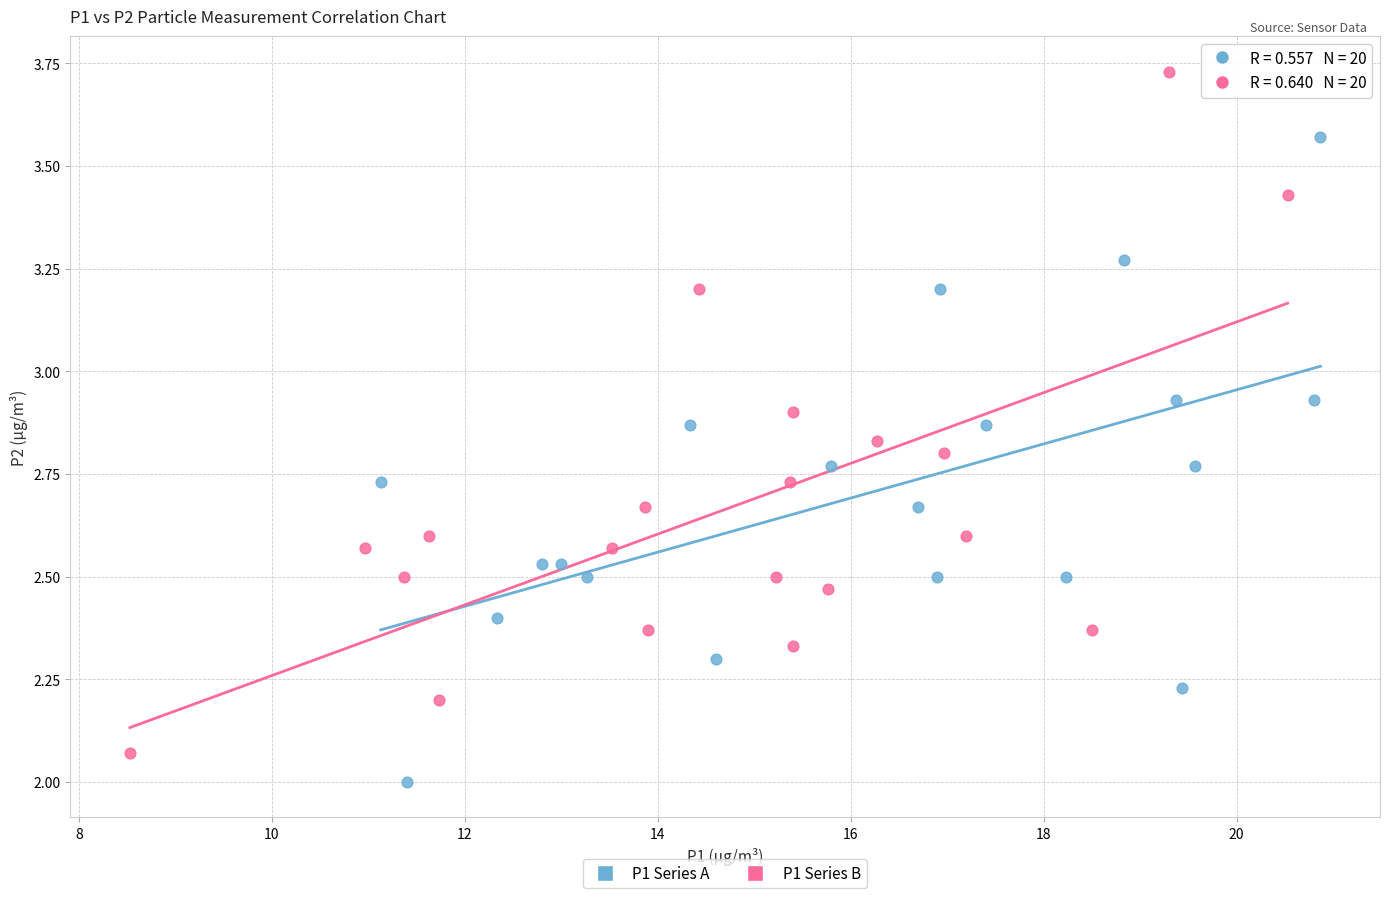

Which series reaches the maximum Y coordinate?

P1 Series B